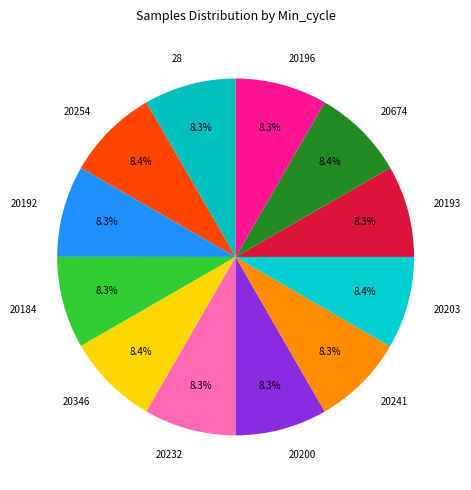

Is it true that 20674 is 8% of the pie?

True